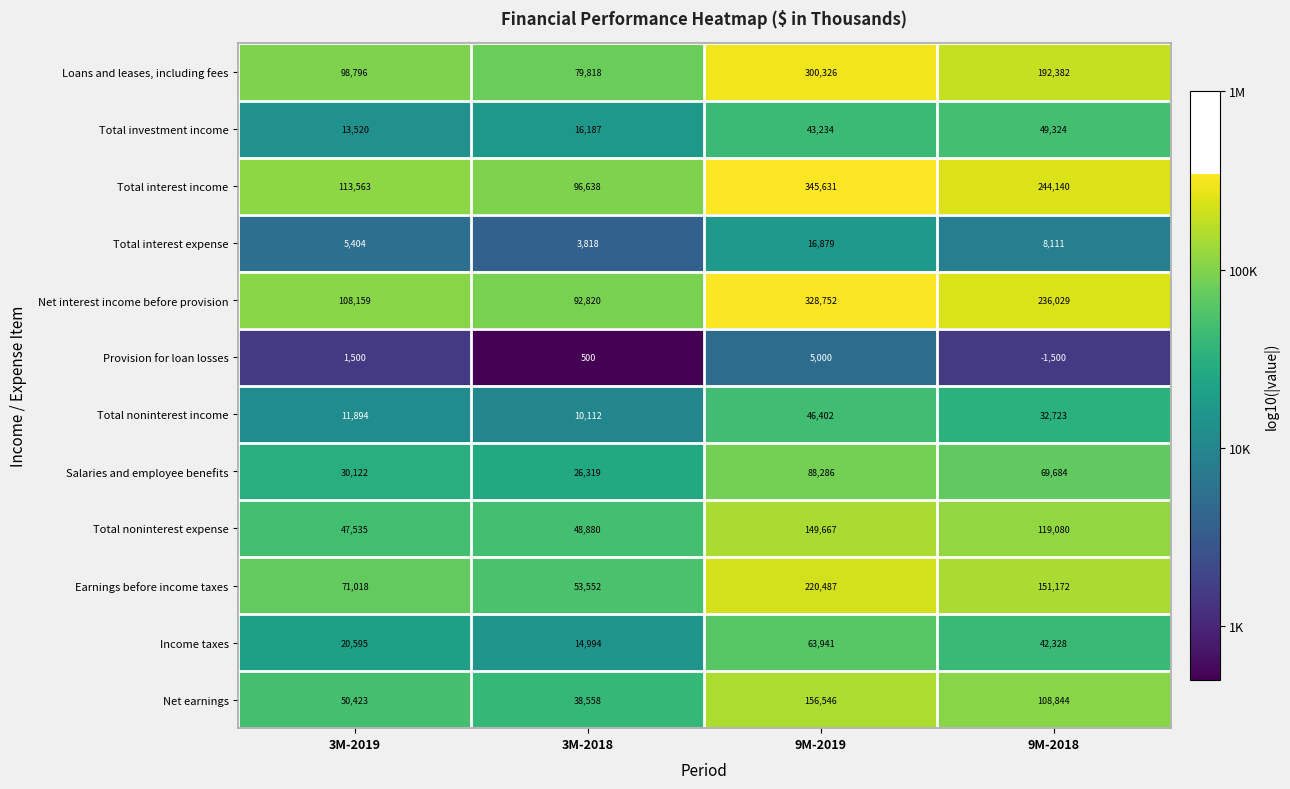

What is the spread (max minus min) of values at 9M-2019?

340631